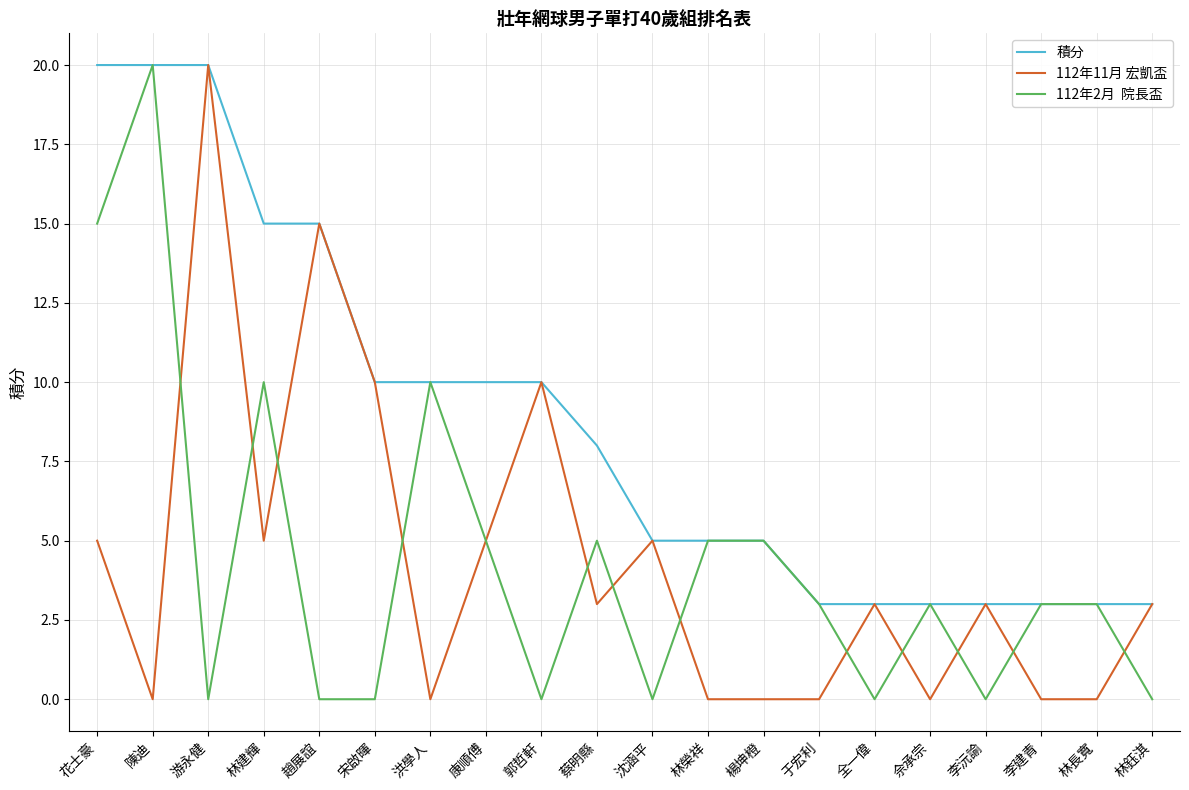

What is the spread (max minus min) of values at 楊坤橙?

5